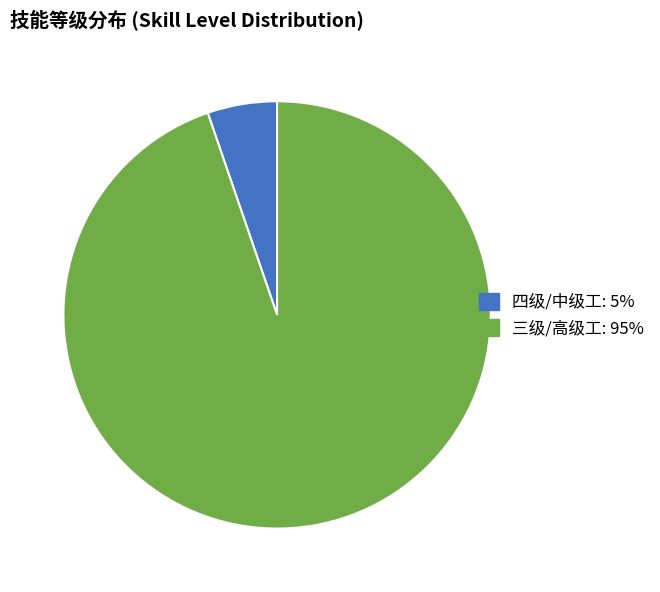

What is the majority slice?

三级/高级工